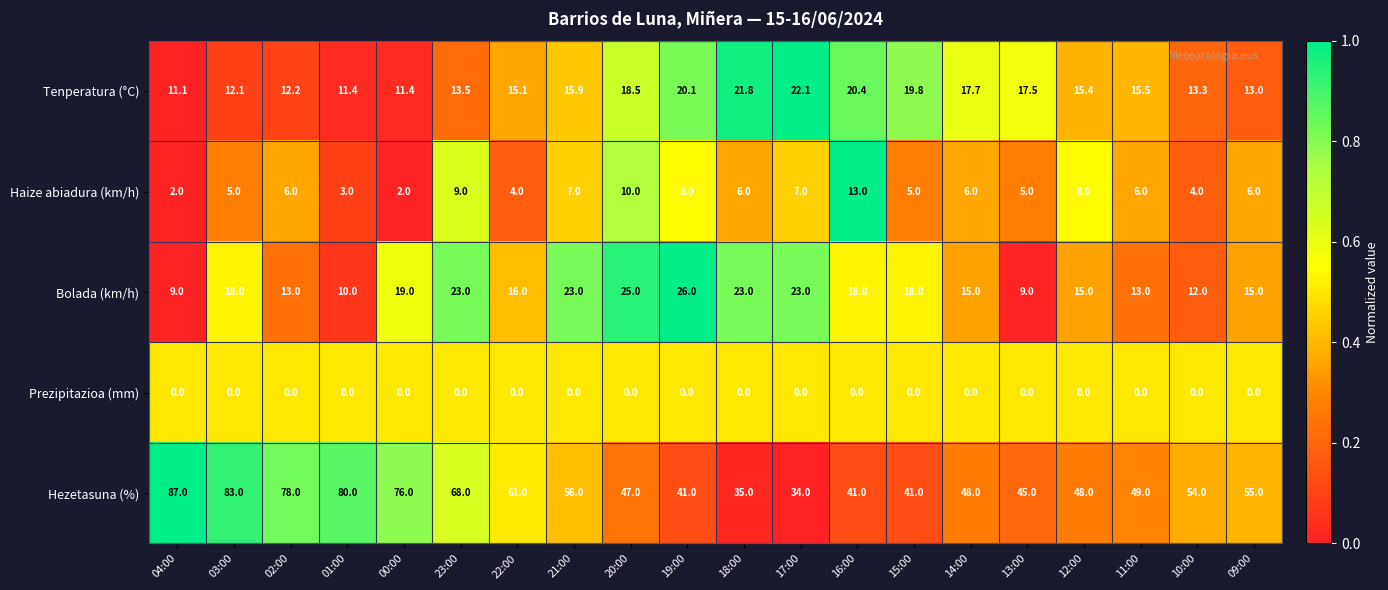

The value of Hezetasuna (%) at 16:00 is 62.1. True or false?

False